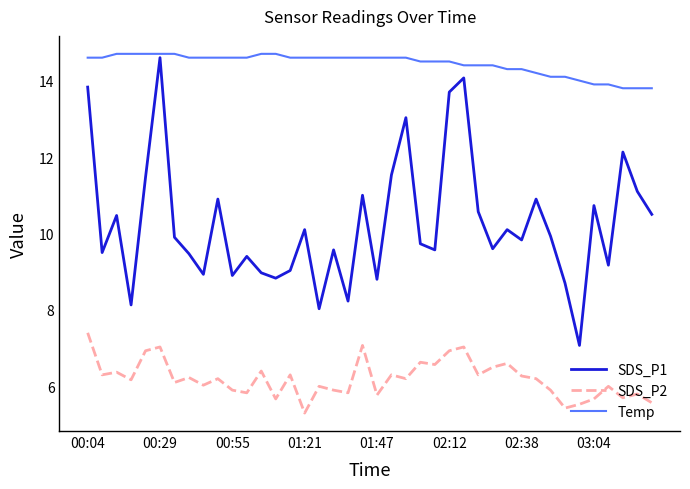

True or false: SDS_P2 has more than 0 interior local peaks.

True